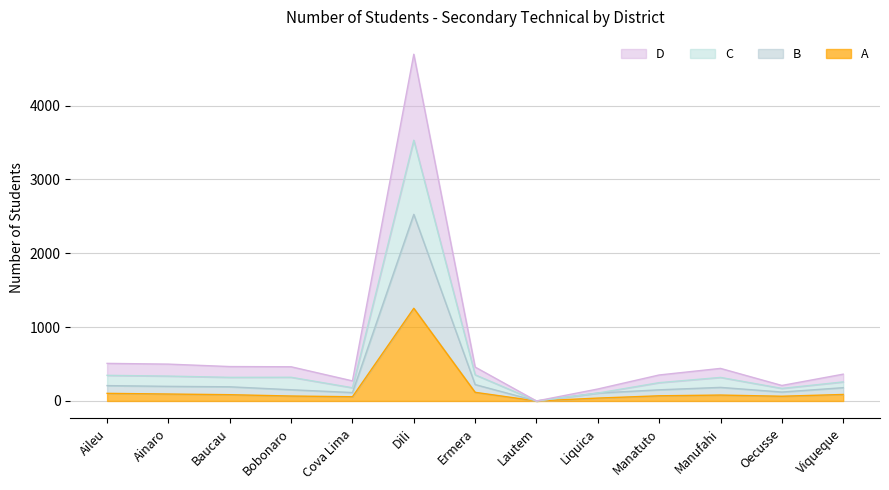

True or false: D has a value of 509 at Manufahi.

False